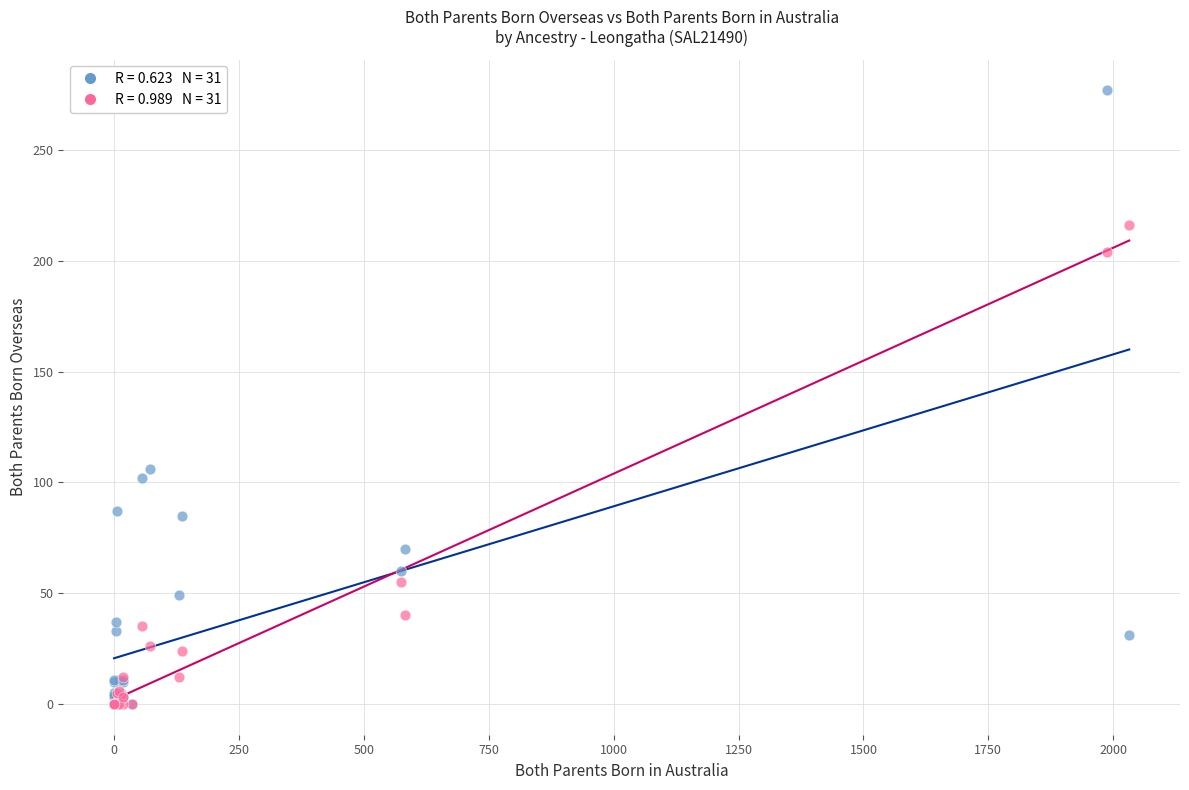

Across all series, what Y value is closest to 138?

106